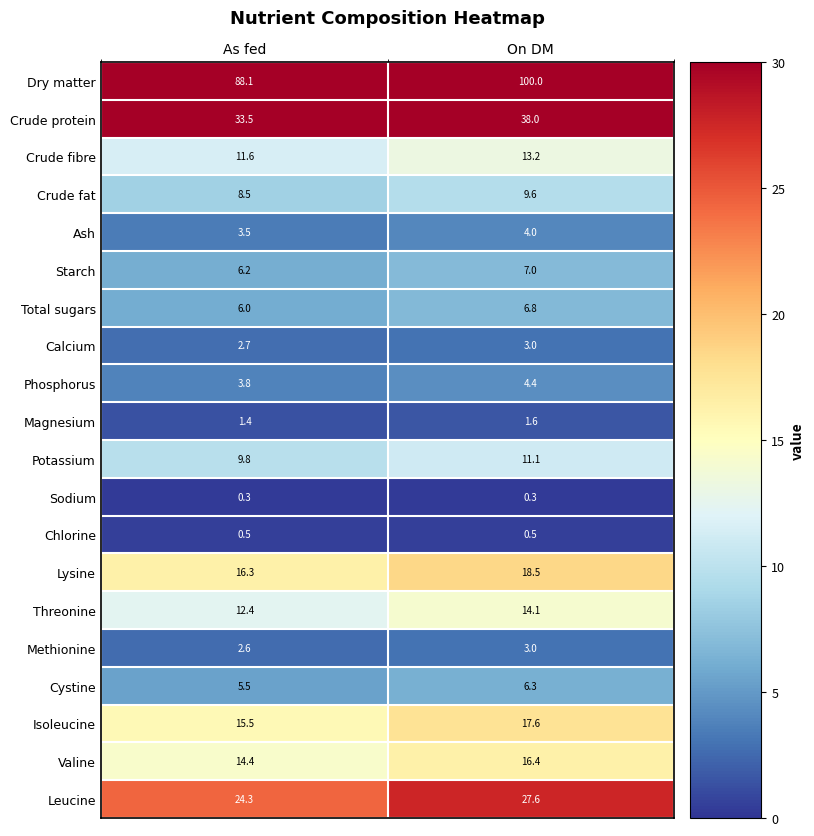

Is the value of Starch at As fed greater than the value of Crude protein at As fed?

No